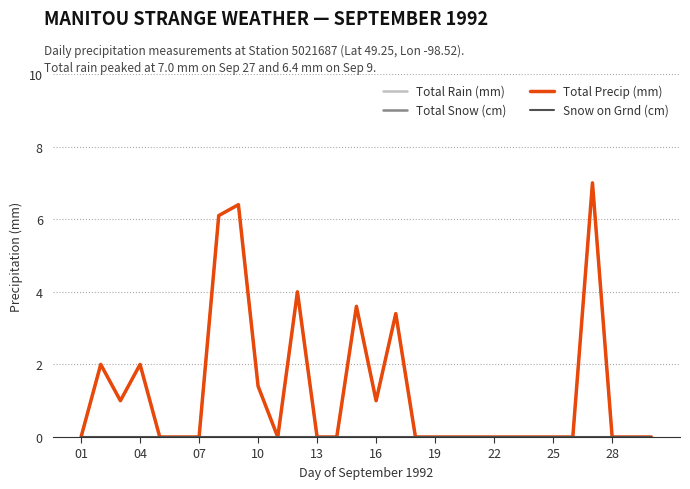

Does the chart display data point markers on the line(s)?

No